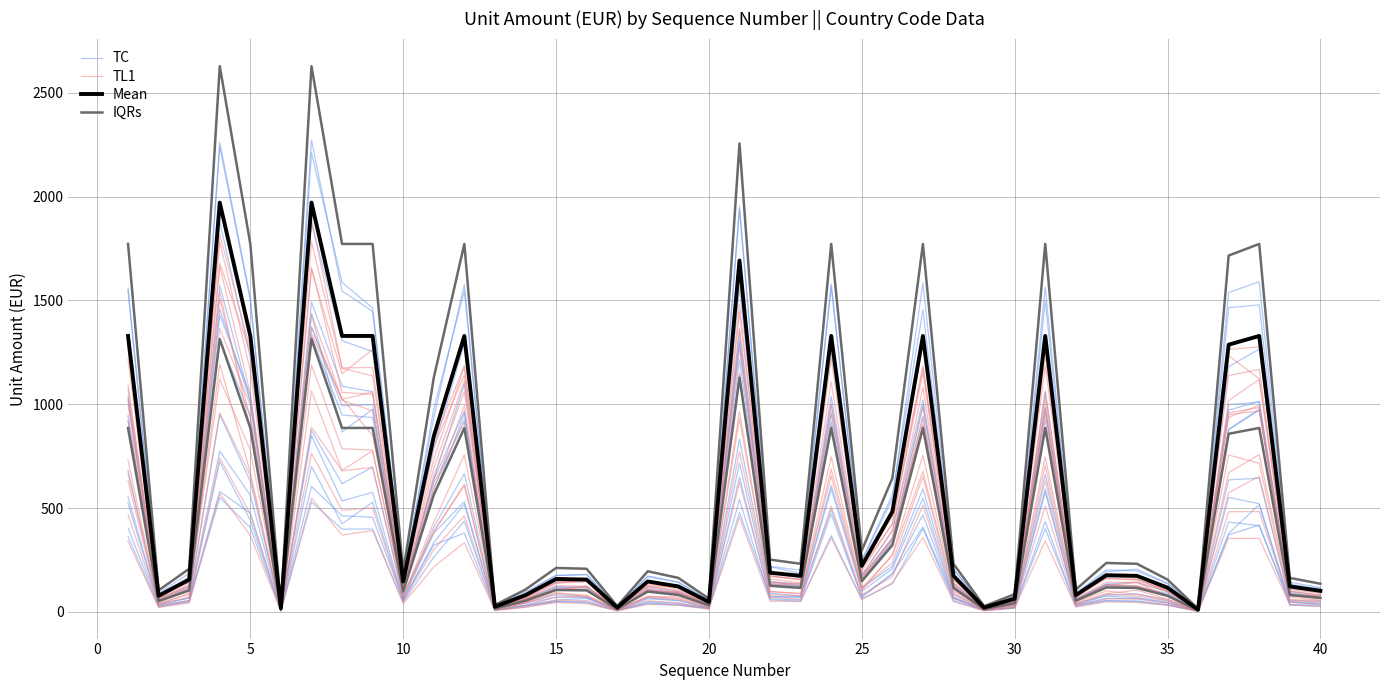

Is this an area chart (filled region under the line)?

No